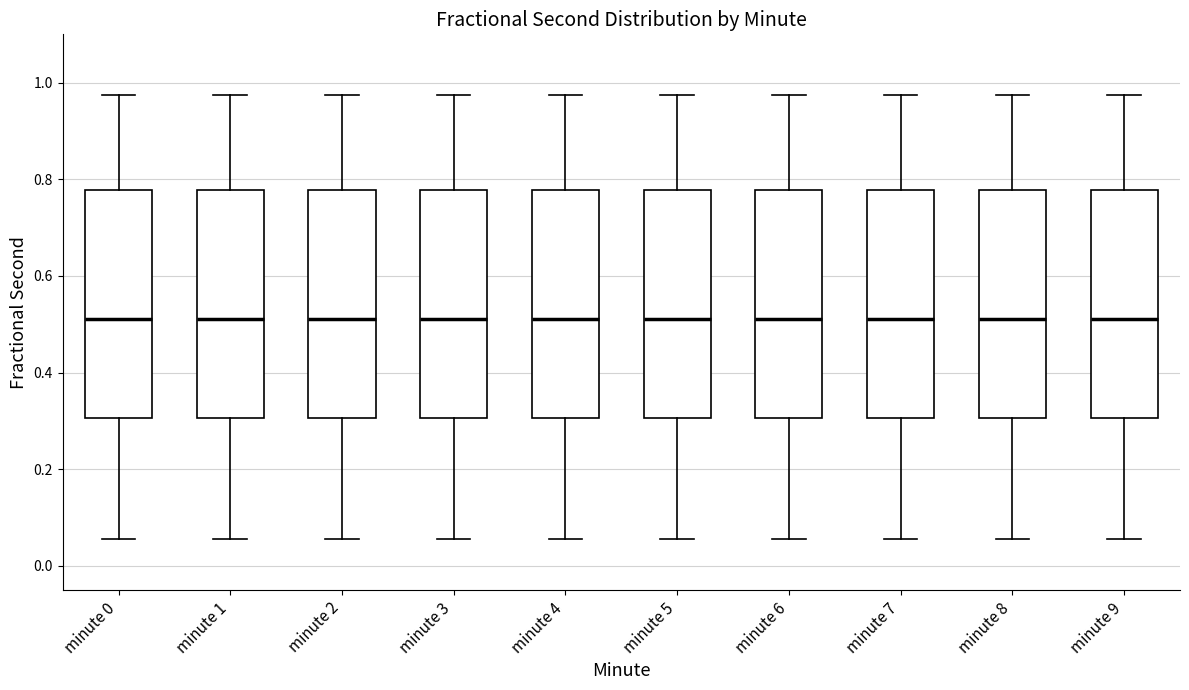

Reading left to right, transcribe this box plot: for each box, give where its median line is, the range the box spans, and where its two whiskers end, as read against the y-axis. The values are not printed on the chart, so give them approximately, as read against the axis.

minute 0: median 0.52, box 0.30 to 0.78, whiskers 0.06 to 0.98
minute 1: median 0.52, box 0.30 to 0.78, whiskers 0.06 to 0.98
minute 2: median 0.52, box 0.30 to 0.78, whiskers 0.06 to 0.98
minute 3: median 0.52, box 0.30 to 0.78, whiskers 0.06 to 0.98
minute 4: median 0.52, box 0.30 to 0.78, whiskers 0.06 to 0.98
minute 5: median 0.52, box 0.30 to 0.78, whiskers 0.06 to 0.98
minute 6: median 0.52, box 0.30 to 0.78, whiskers 0.06 to 0.98
minute 7: median 0.52, box 0.30 to 0.78, whiskers 0.06 to 0.98
minute 8: median 0.52, box 0.30 to 0.78, whiskers 0.06 to 0.98
minute 9: median 0.52, box 0.30 to 0.78, whiskers 0.06 to 0.98